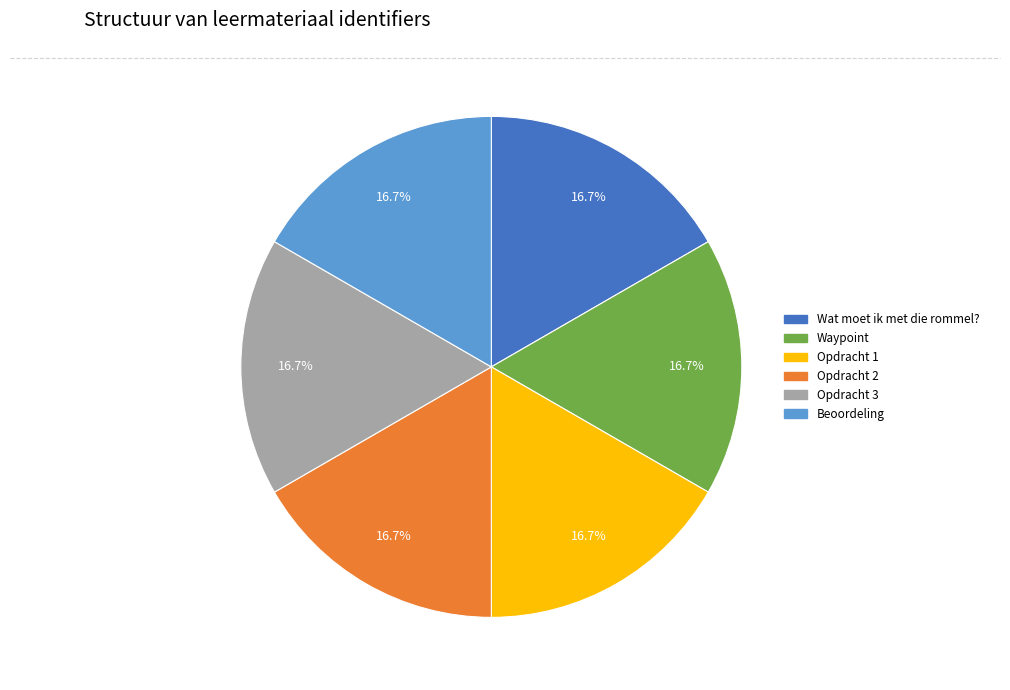

Approximately how many times larger is the value at Opdracht 3 compared to Opdracht 2?

1.0